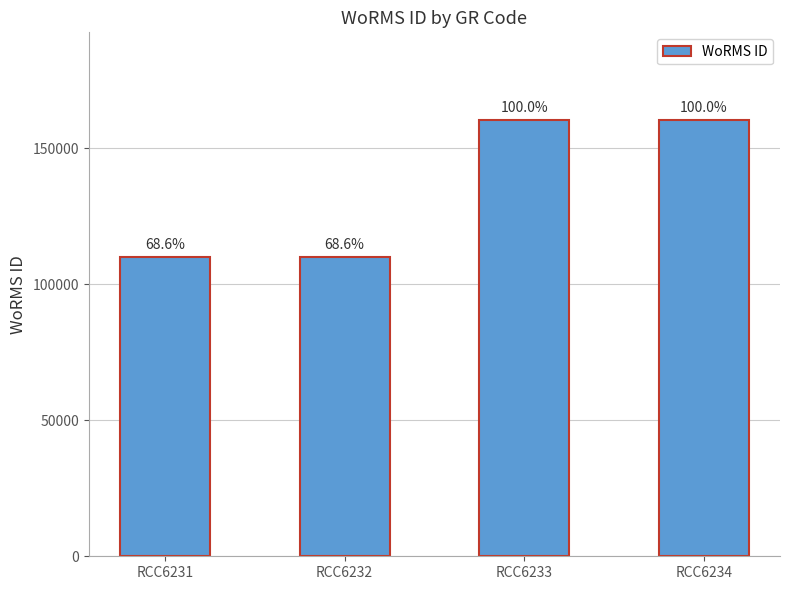

Reading left to right, transcribe all the data shown in this chart.

110172	110172	160595	160595